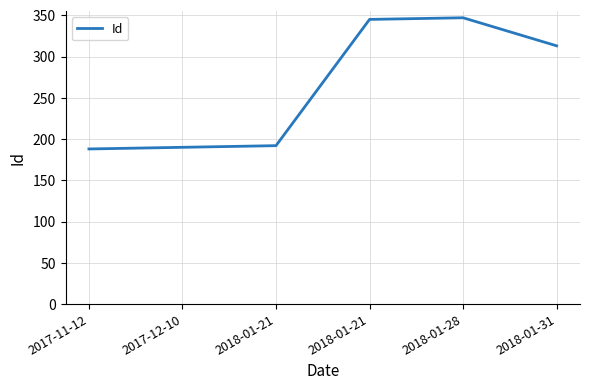

Does the chart display data point markers on the line(s)?

No